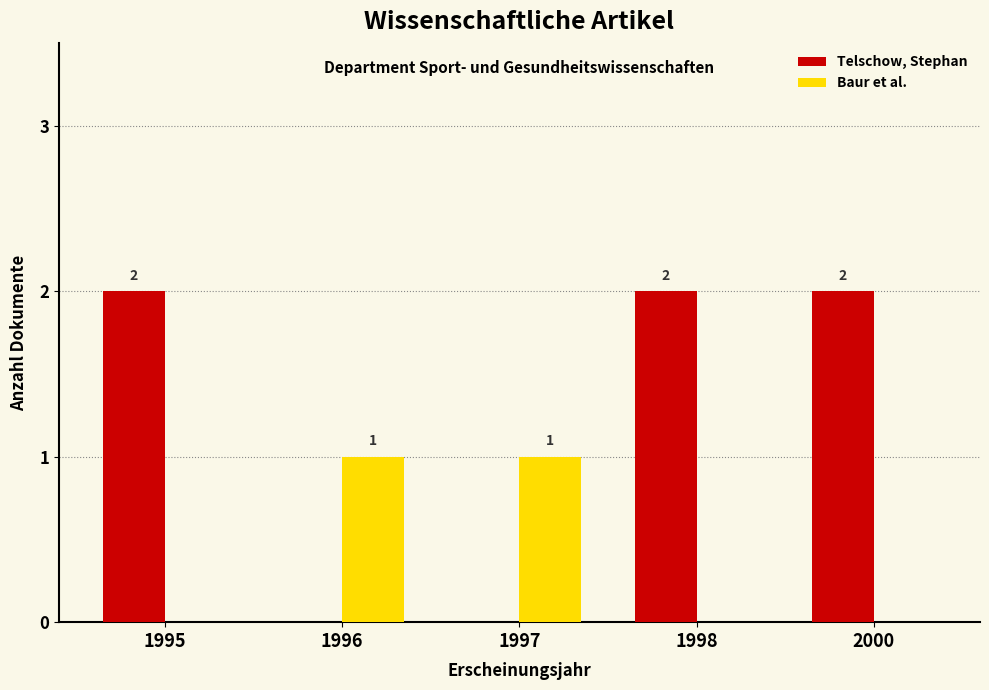

Which series has the largest total across all categories?

Telschow, Stephan